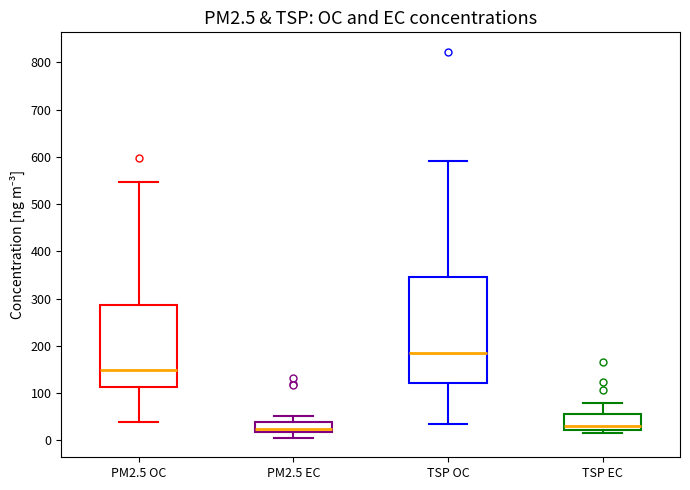

Reading left to right, read every box against the y-axis: the position of its median line, the range the box covers, and the ends of its whiskers. The values are not printed on the chart, so give them approximately, as read against the axis.

PM2.5 OC: median 150, box 110 to 290, whiskers 40 to 550
PM2.5 EC: median 20 (just above the box's lower edge), box 20 to 40, whiskers 10 to 50
TSP OC: median 190, box 120 to 350, whiskers 40 to 590
TSP EC: median 30, box 20 to 60, whiskers 20 (just below the box's lower edge) to 80